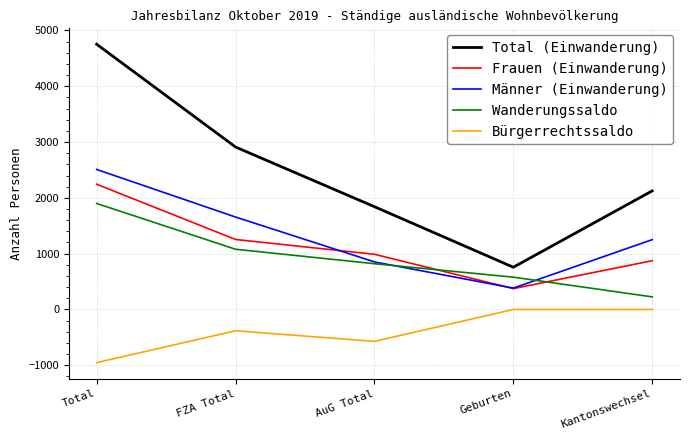

True or false: Wanderungssaldo and Bürgerrechtssaldo intersect in this chart.

False